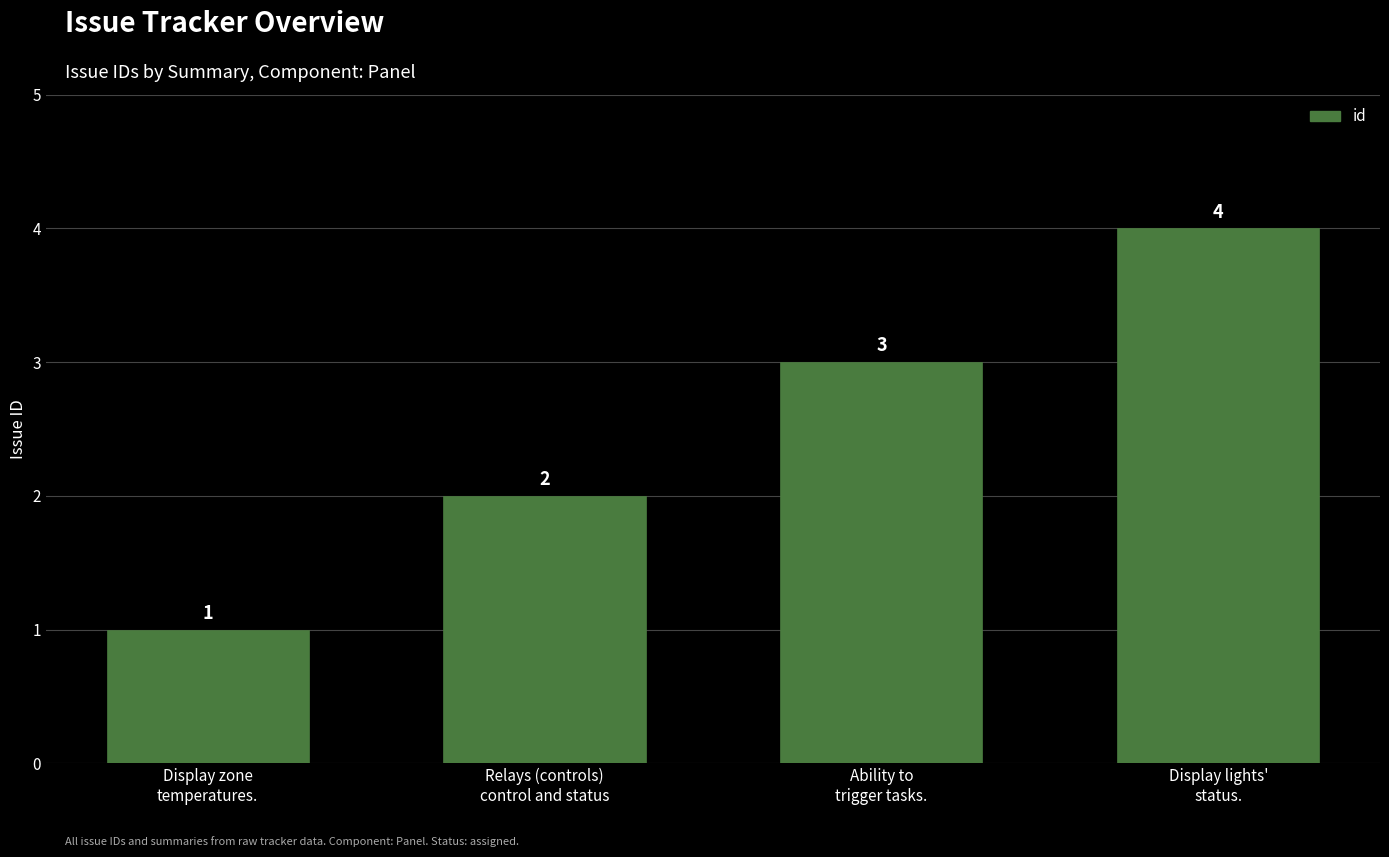

Where is the data nearest to the value 2?

Relays (controls)
control and status